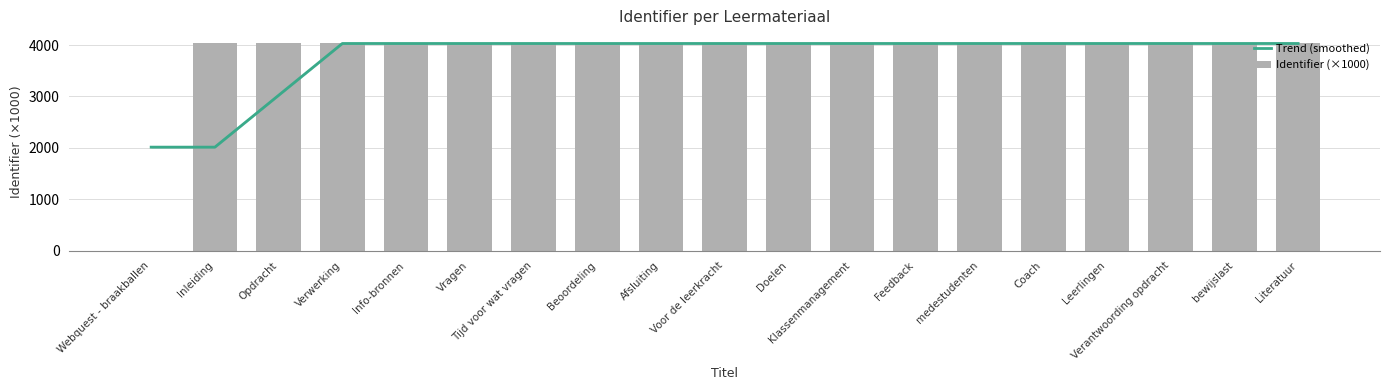

What position from the right is Coach?

5